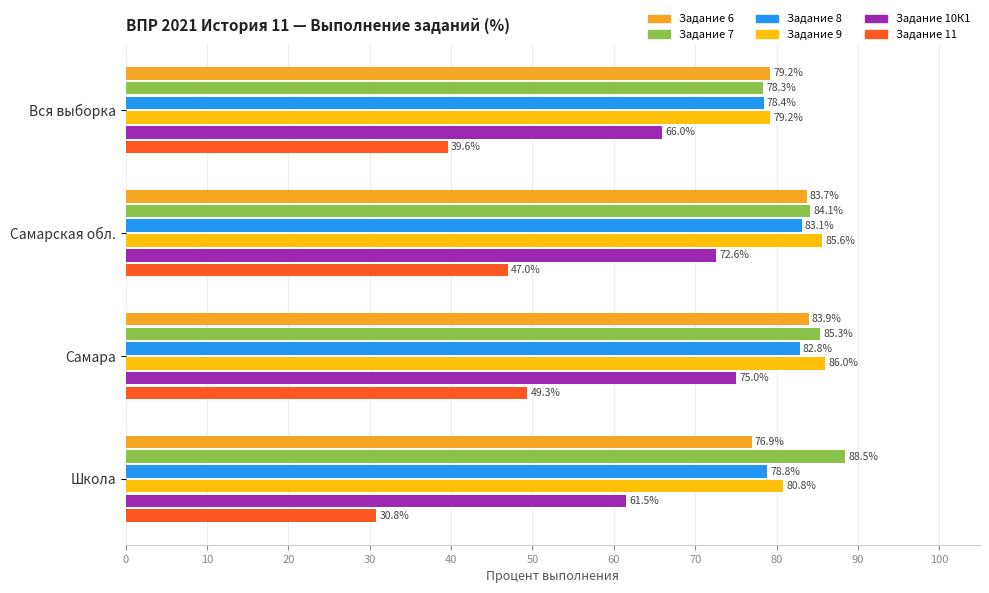

Between Самарская обл. and Самара, which series saw the biggest shift?

Задание 10К1